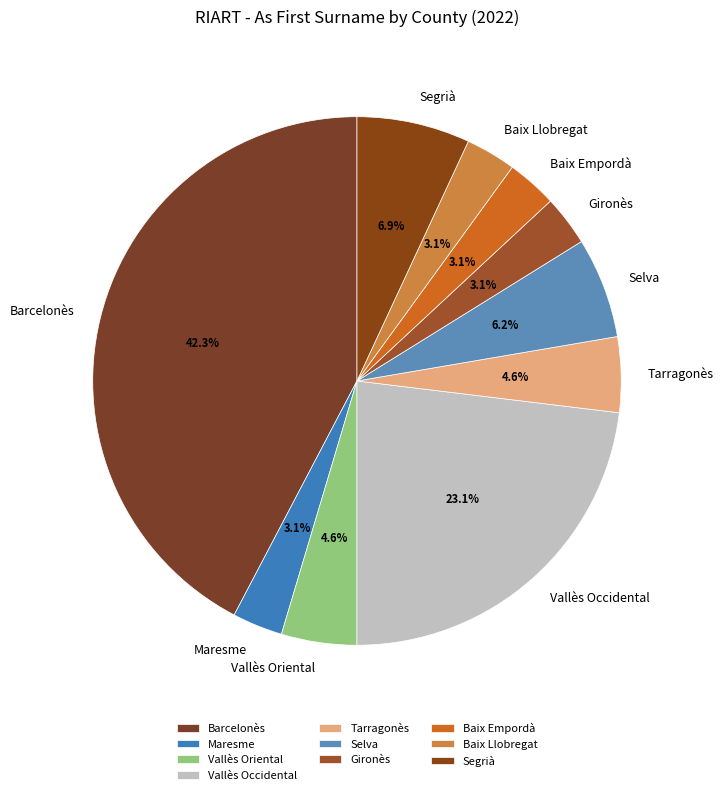

What percentage is the Segrià slice, to the nearest percent?

7%